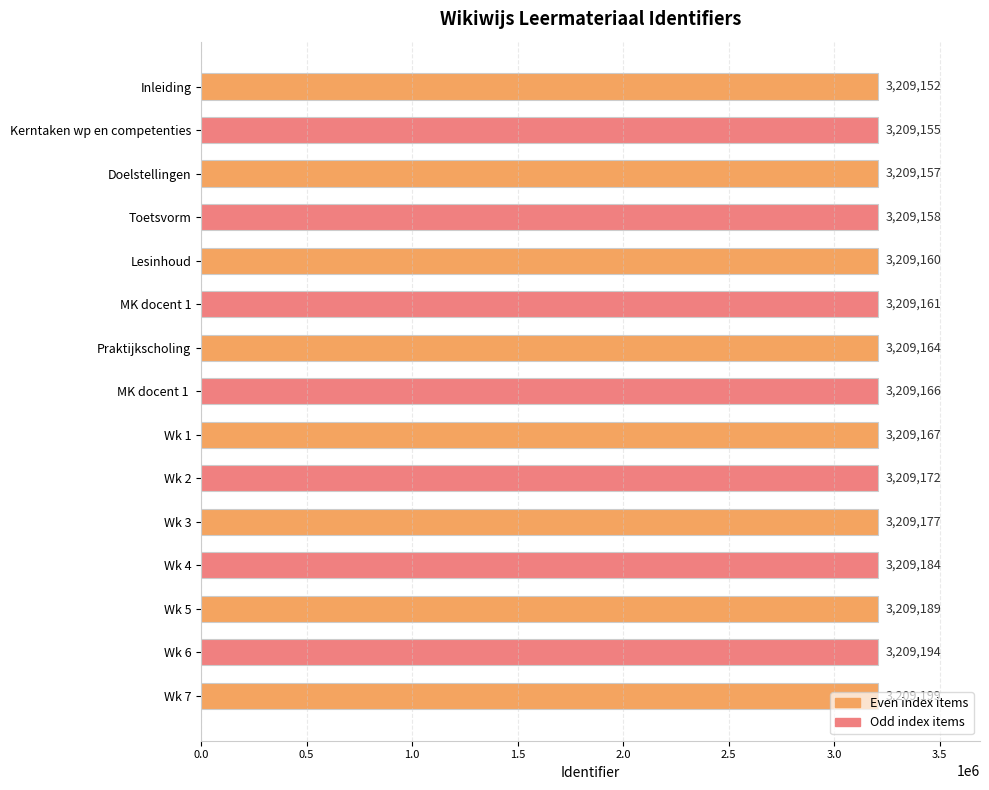

What position from the bottom is Wk 1?

7